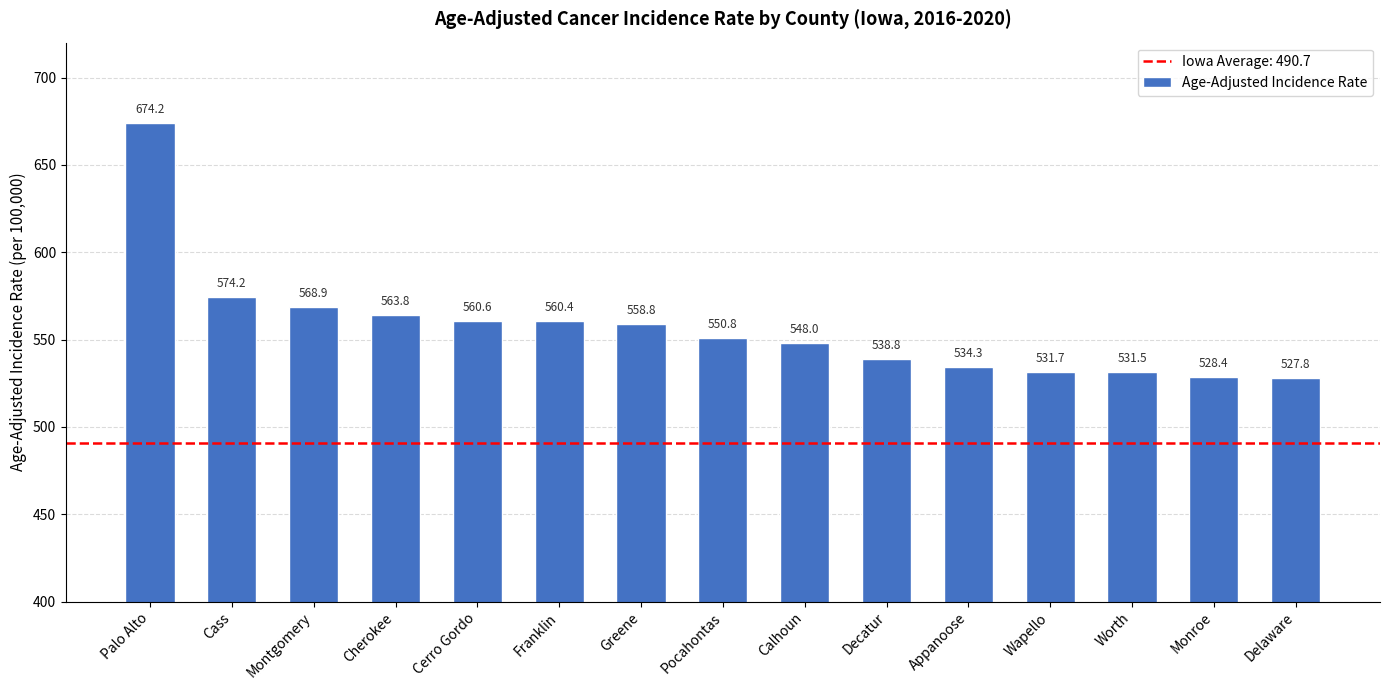

List the labels in order of value, smallest first.

Delaware, Monroe, Worth, Wapello, Appanoose, Decatur, Calhoun, Pocahontas, Greene, Franklin, Cerro Gordo, Cherokee, Montgomery, Cass, Palo Alto